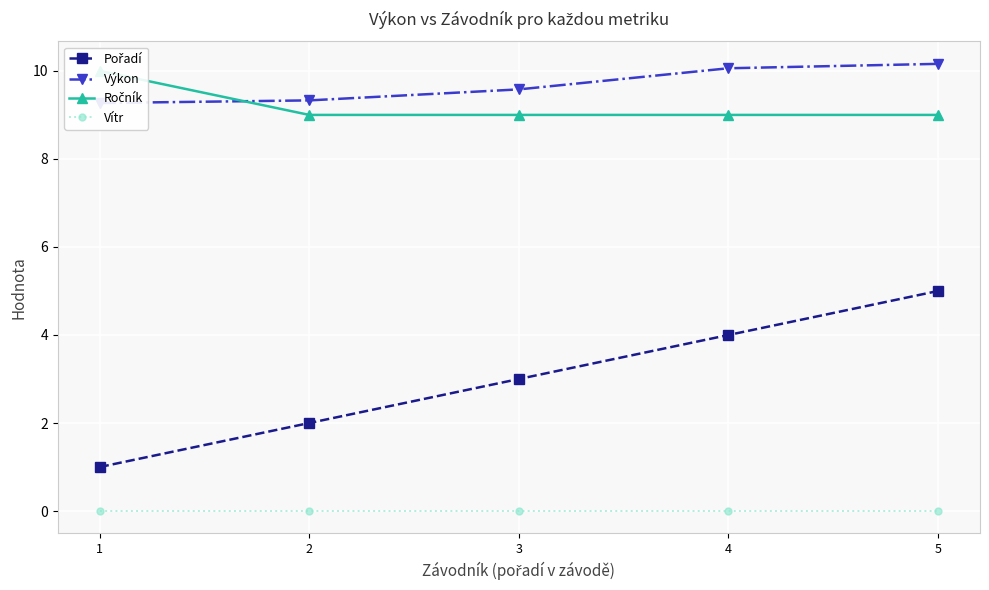

What is the difference between the maximum and minimum values in the Ročník series?

1.0